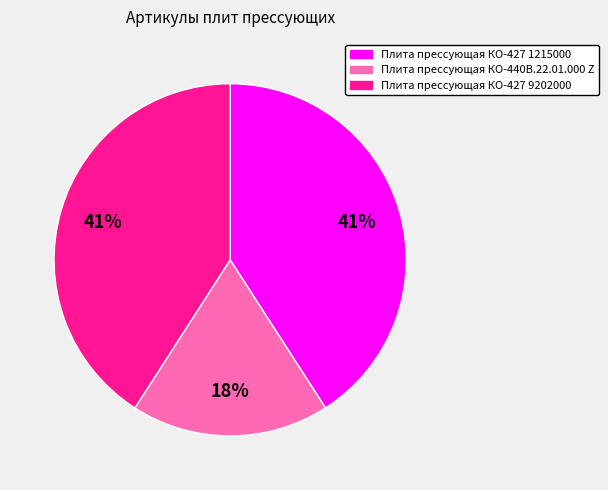

Is it true that Плита прессующая КО-440В.22.01.000 Z is 18% of the pie?

True